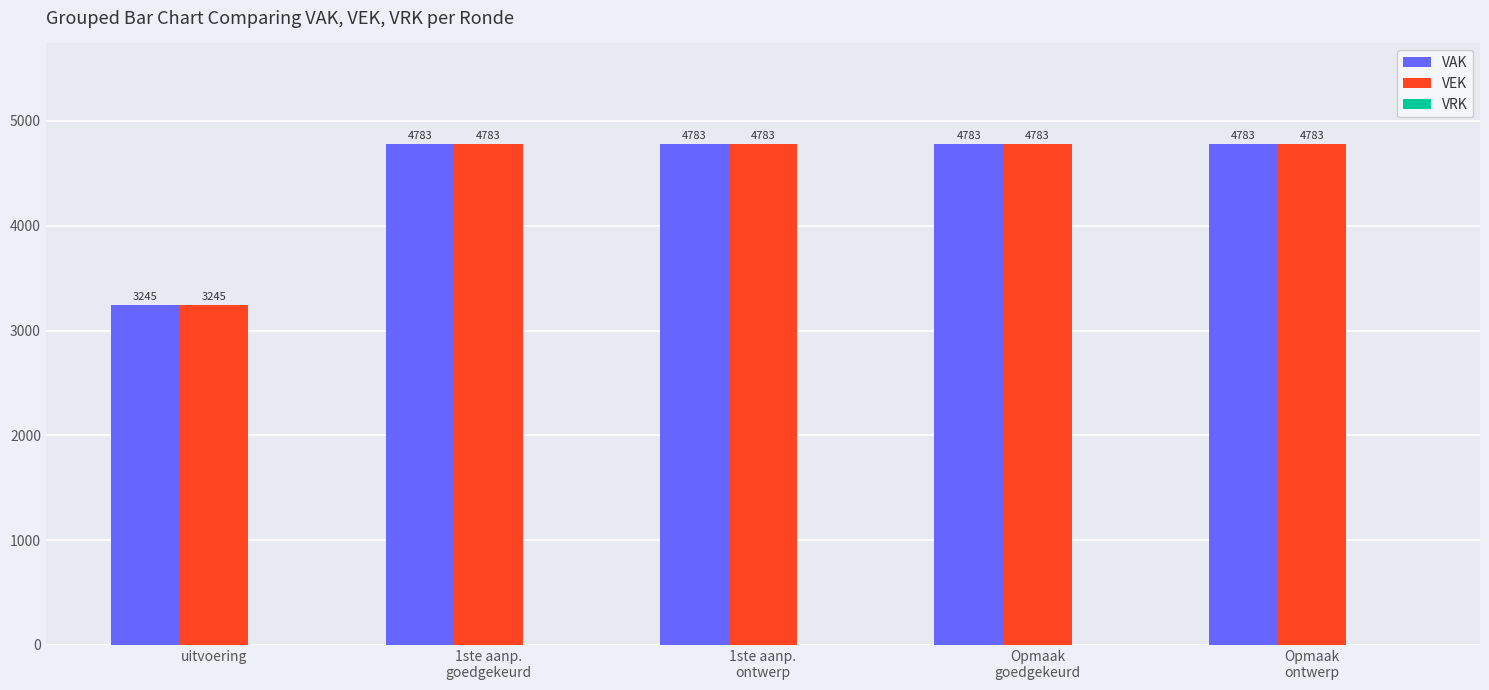

What is the greatest value displayed?

4783